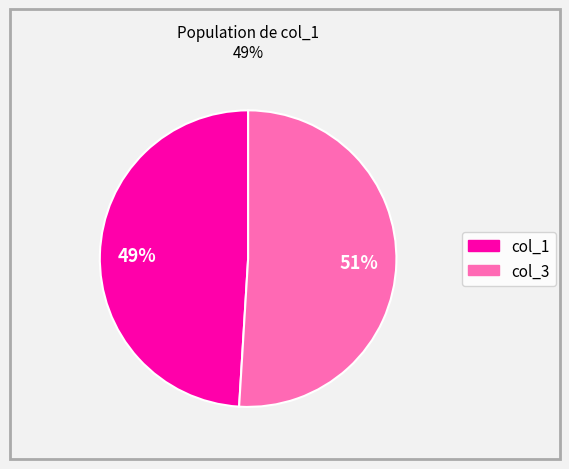

Is there any slice that represents more than half of the pie?

Yes